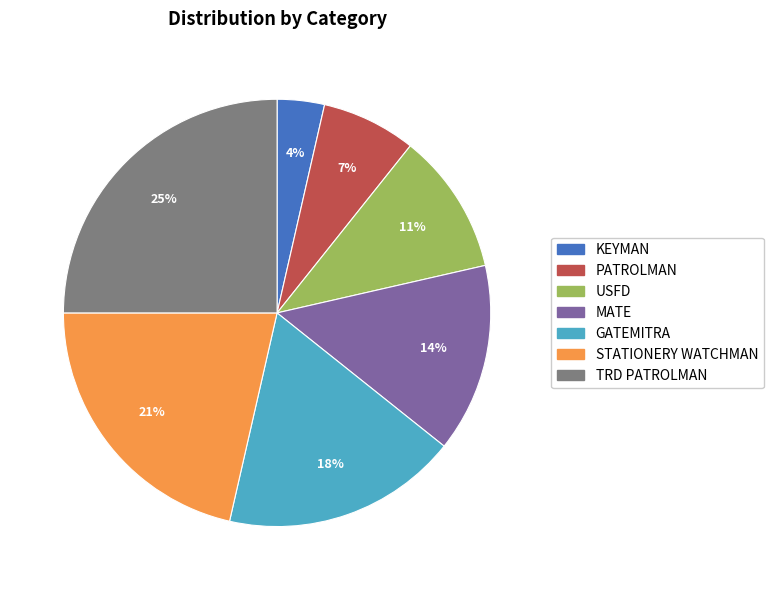

Combined, do PATROLMAN and USFD account for over 50%?

No